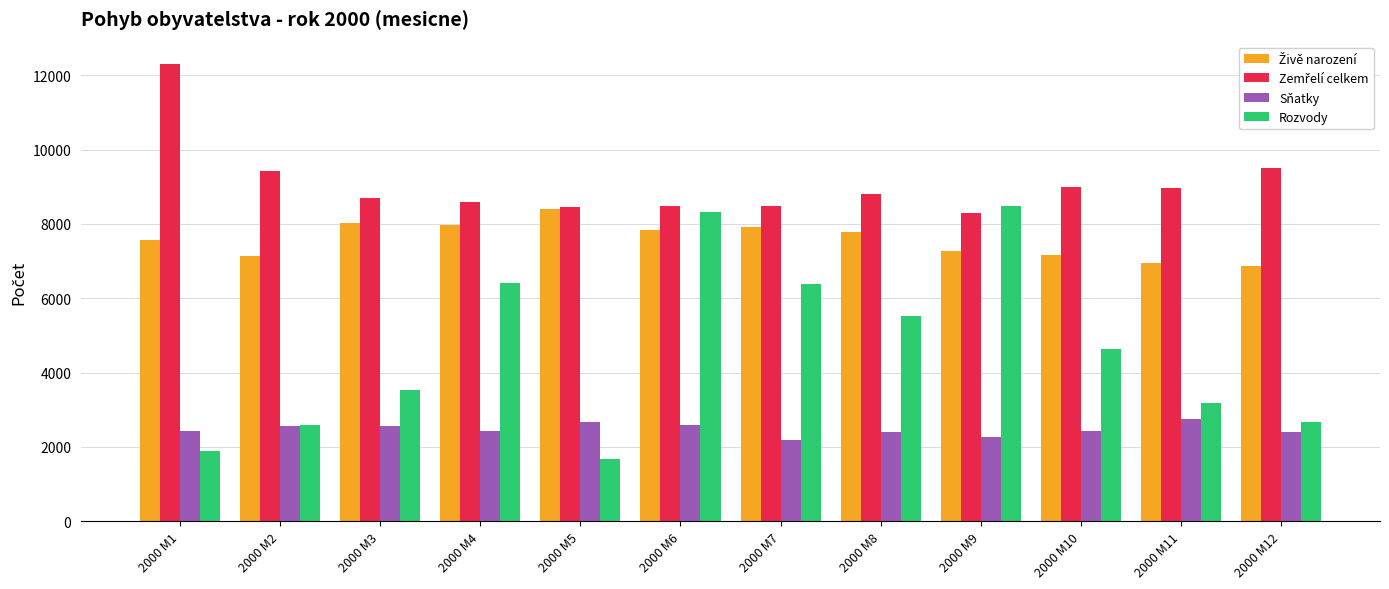

Which series has the largest range (max minus min)?

Rozvody